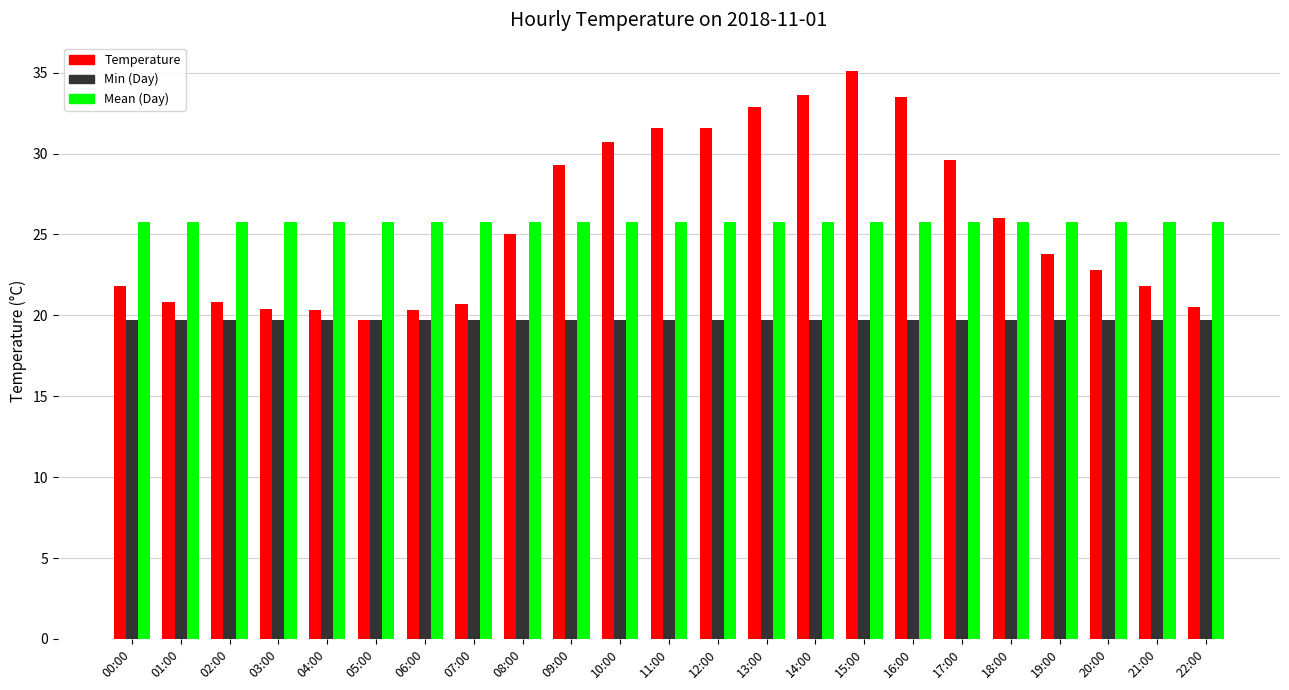

What is the difference between the second highest and second lowest values in the Temperature series?

13.3